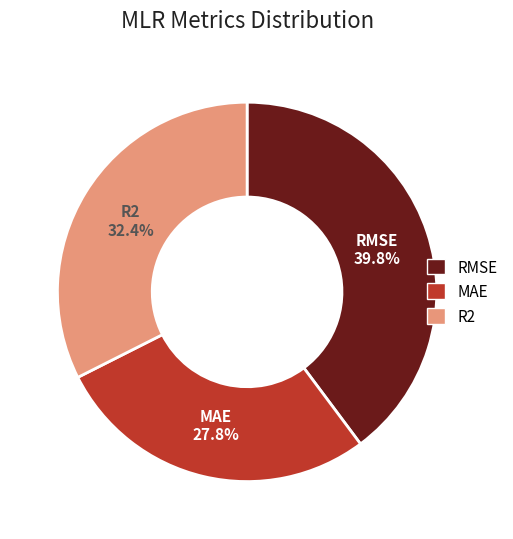

What is the smallest slice in the pie chart?

MAE